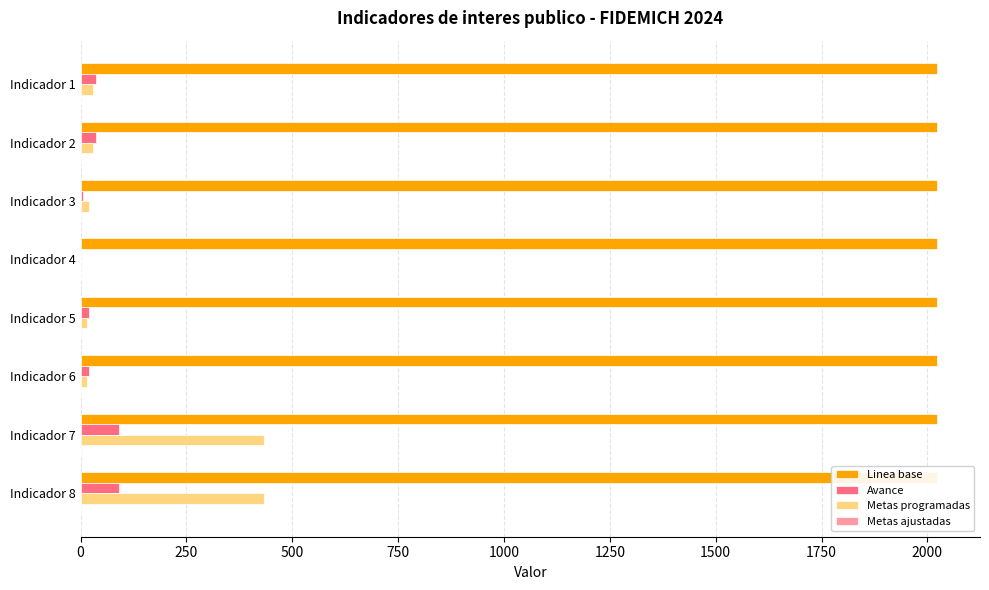

The Metas ajustadas series shows 0.2 at 1500. True or false?

True